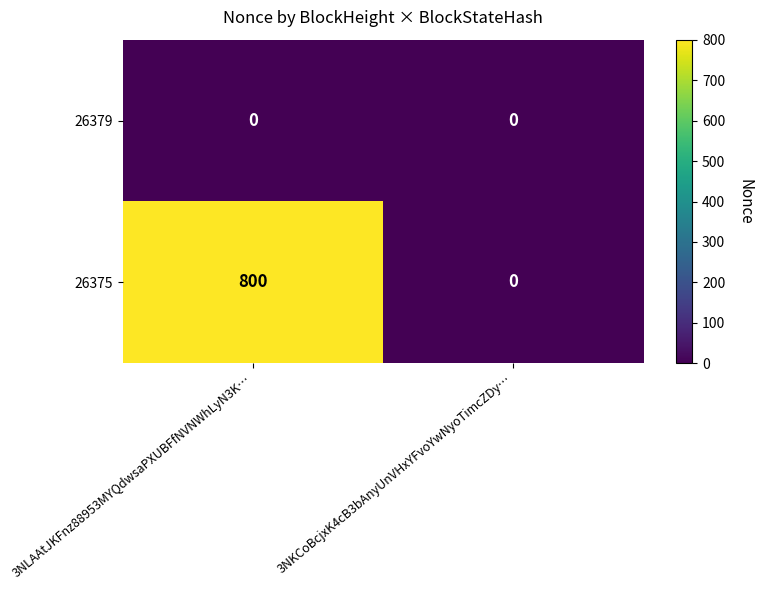

What is the sum of the 26375 values at 3NKCoBcjxK4cB3bAnyUnVHxYFvoYwNyoTimcZDy… and 3NLAAtJKFnz88953MYQdwsaPXUBFfNVNWhLyN3K…?

800